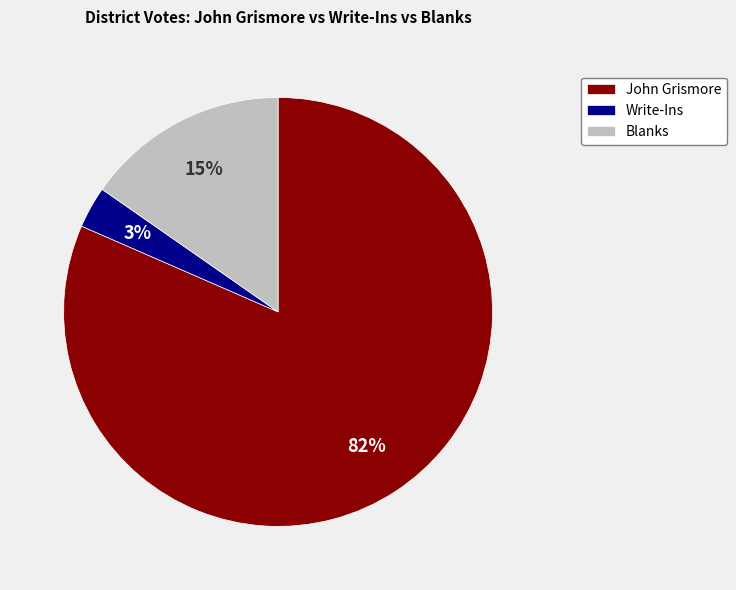

To the nearest percent, what is the average slice percentage?

33%